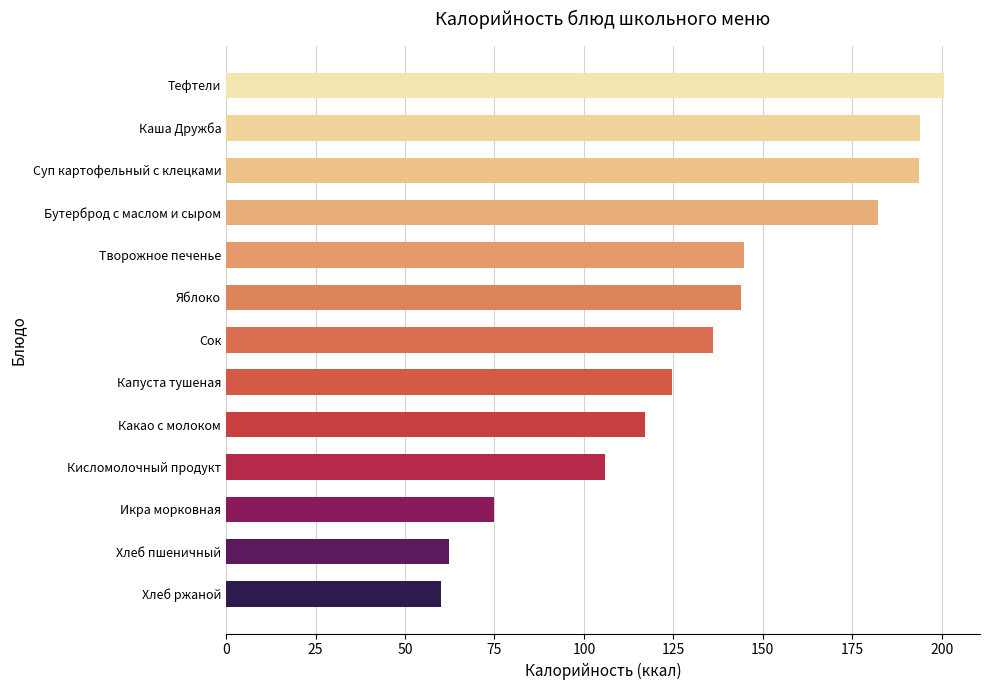

What is the maximum value shown in the chart?

200.7